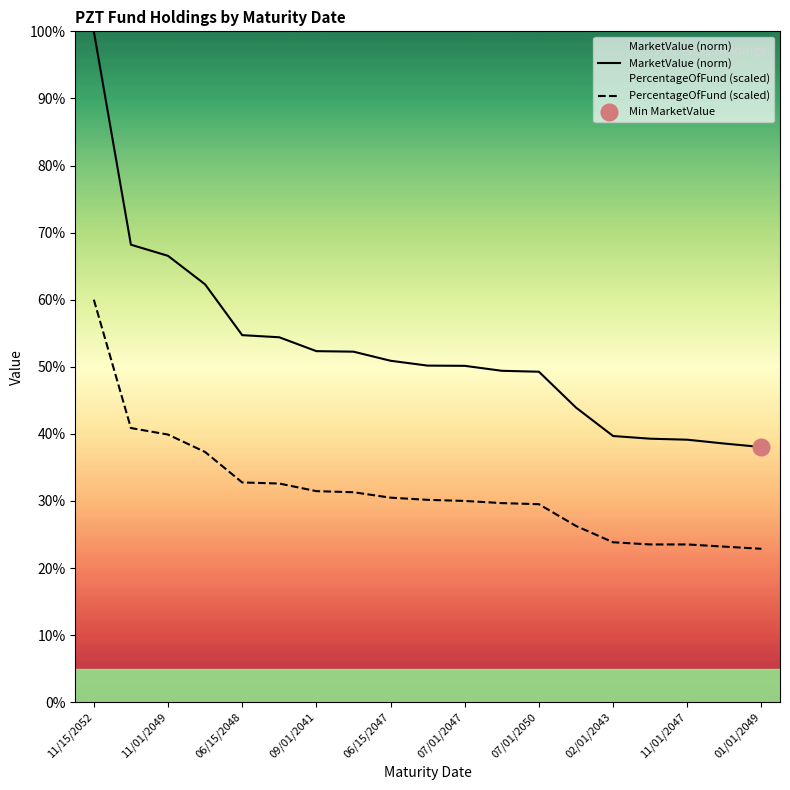

Rank the series at 11/15/2052 from lowest to highest value.

PercentageOfFund (scaled), MarketValue (norm)